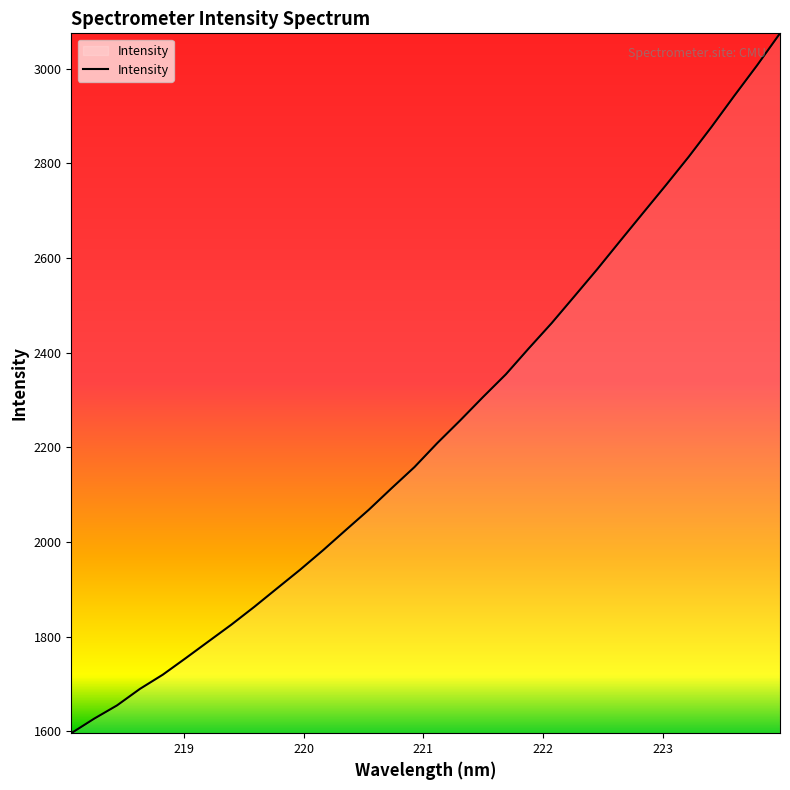

Count the number of values greater than 2208.

16